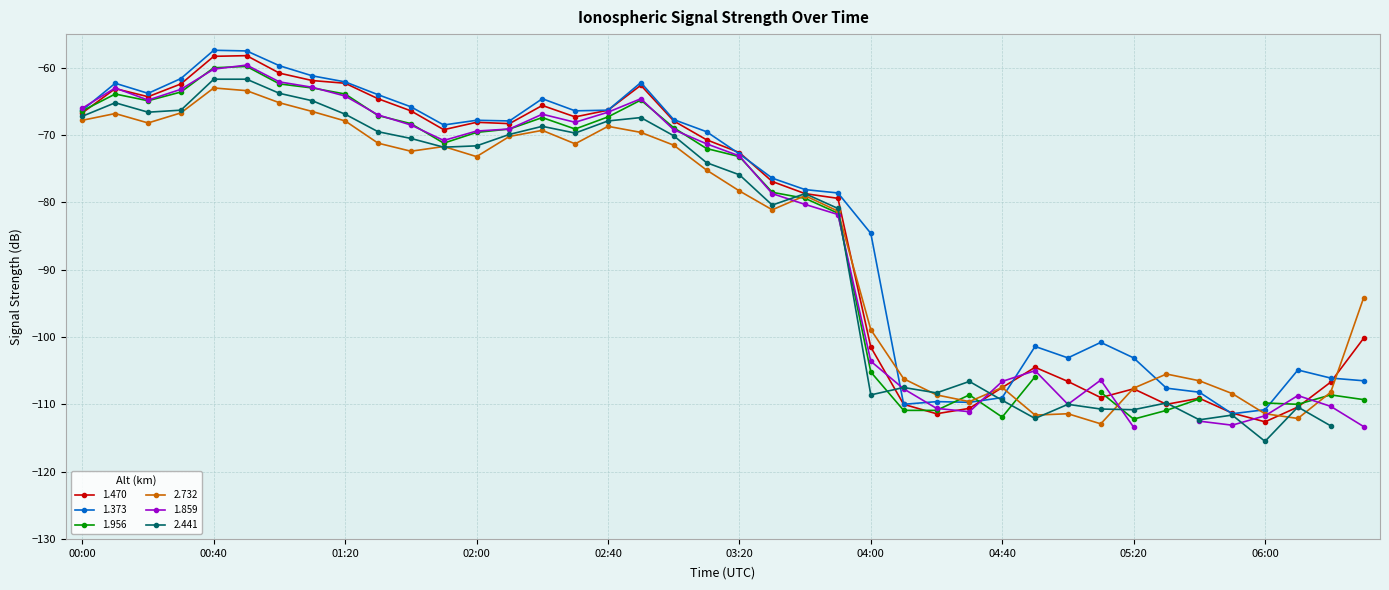

What is the label of the 35th point from the left?

2009/02/15 05:40